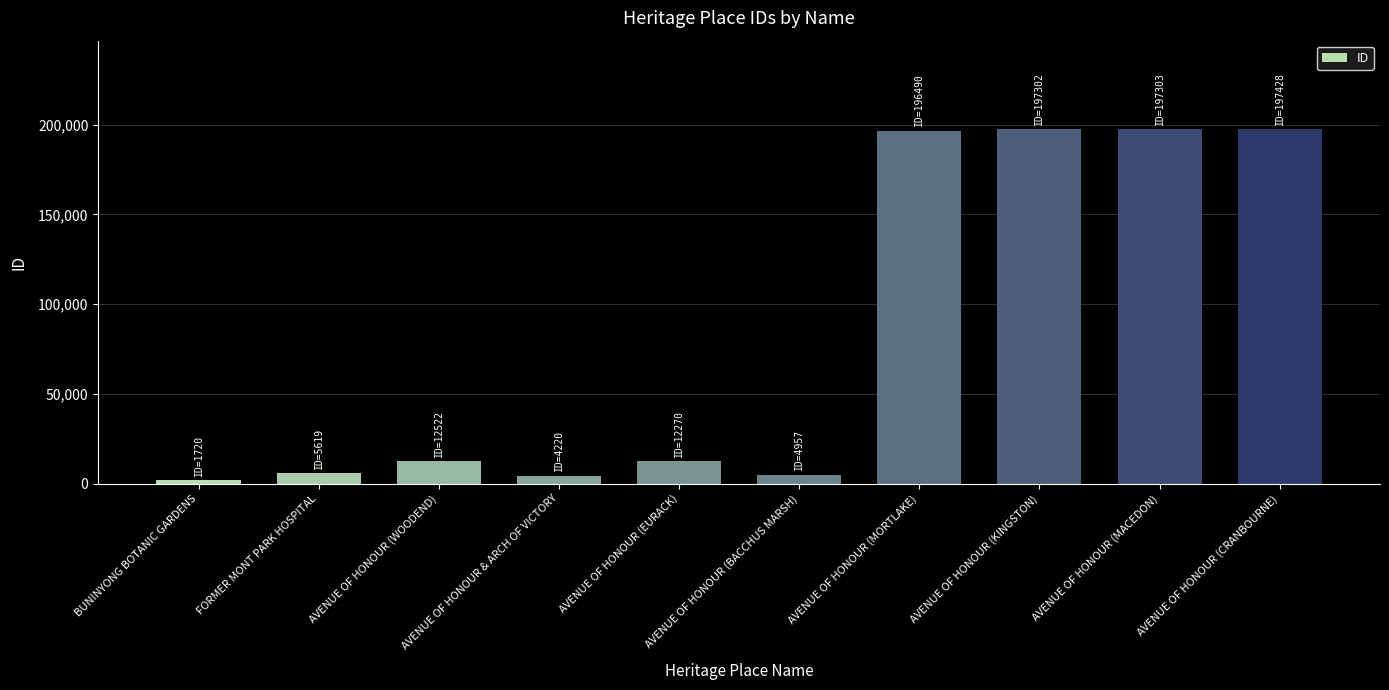

Approximately how many times larger is the value at AVENUE OF HONOUR (BACCHUS MARSH) compared to AVENUE OF HONOUR (WOODEND)?

0.4